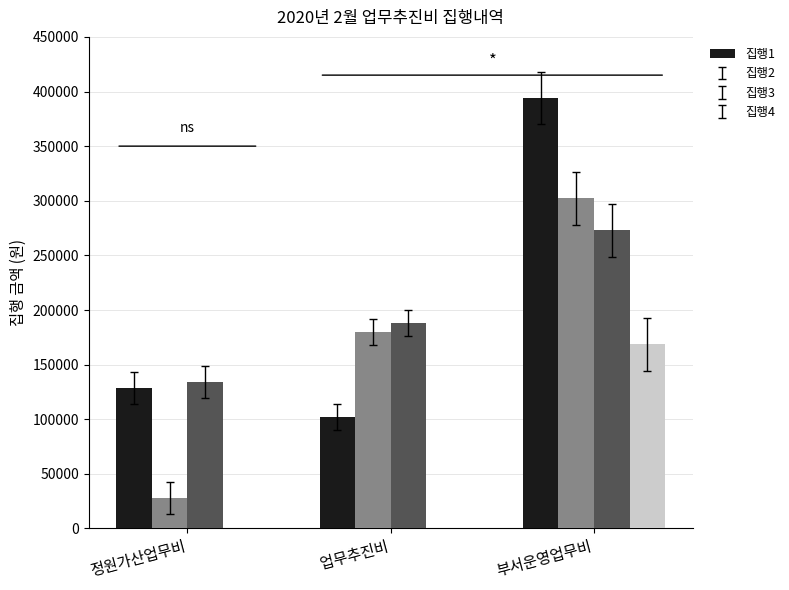

What is the maximum value shown in the chart?

394055